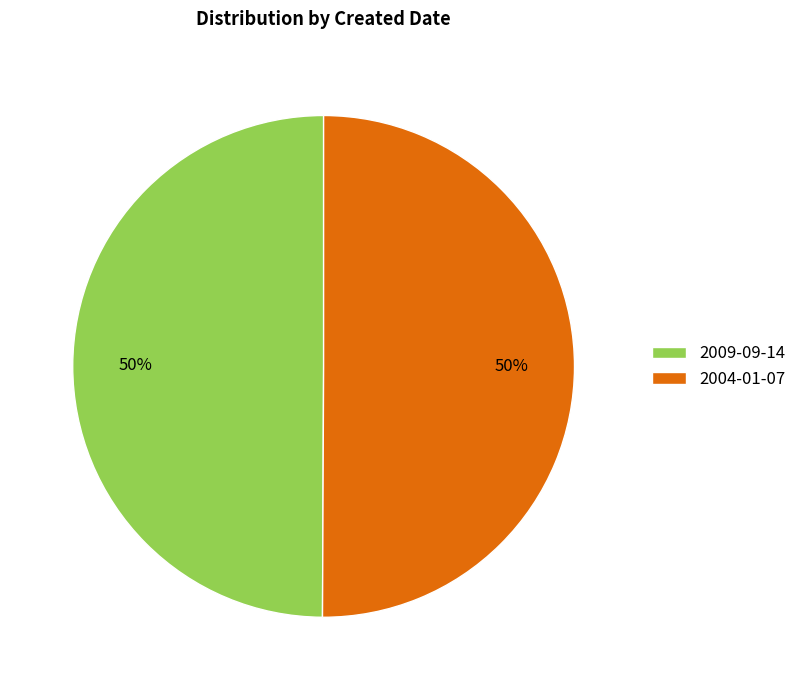

The 2009-09-14 slice represents 35% of the pie. True or false?

False